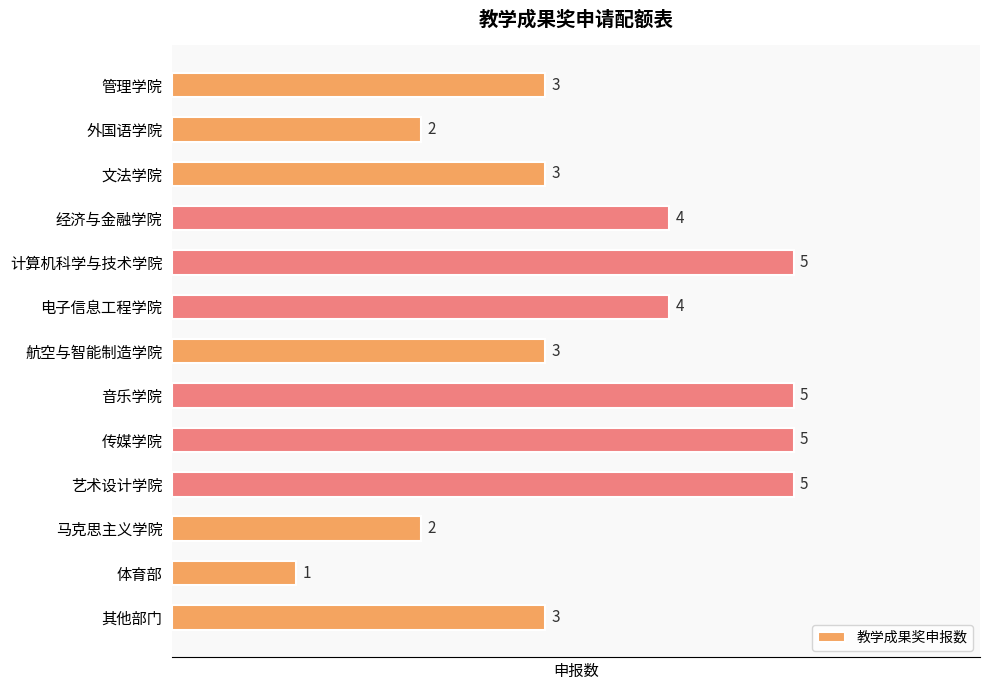

True or false: the data shows 3 at 管理学院.

True